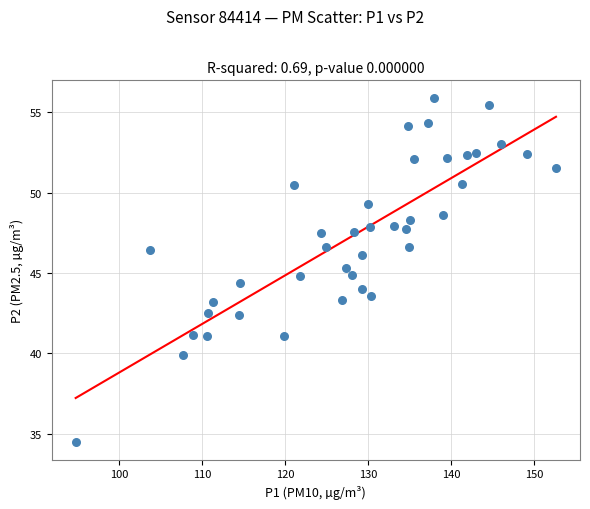

What is the range of X values (max minus min)?

57.9